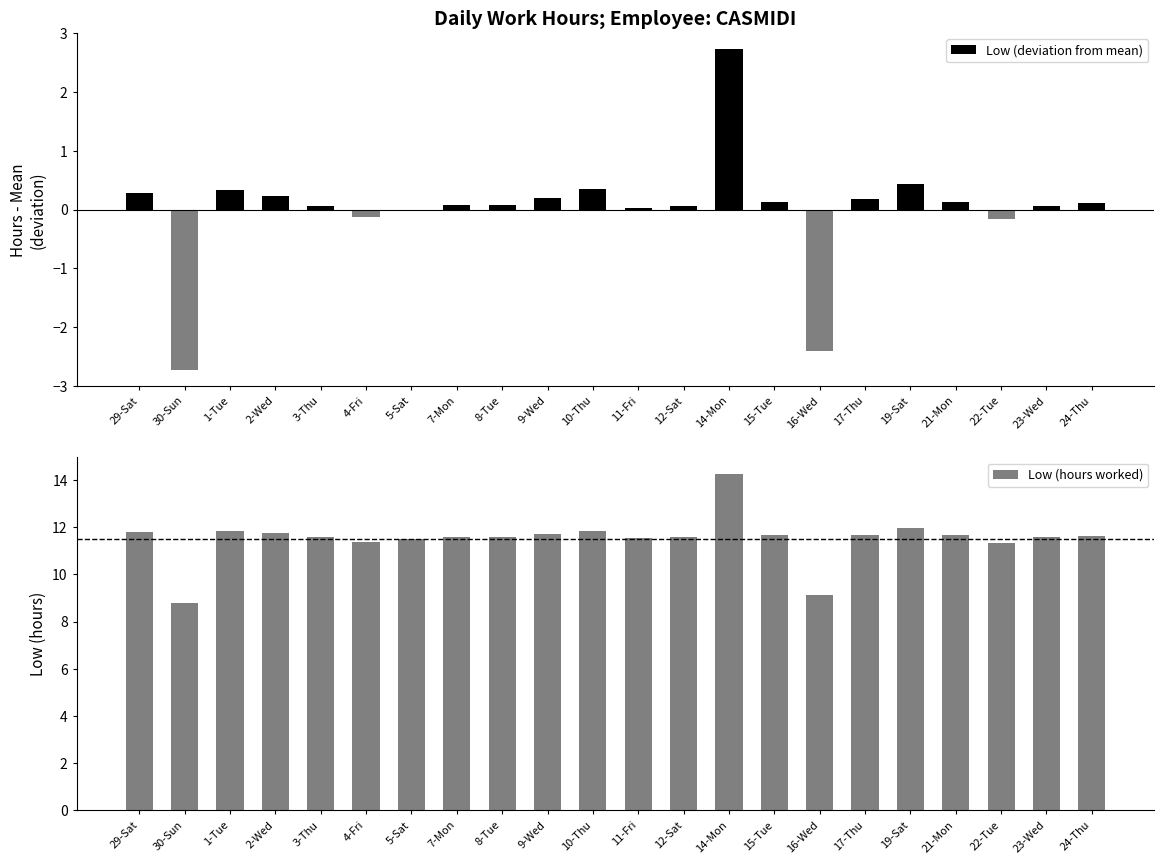

True or false: Low (deviation from mean) has a value of 0.1 at 23-Wed.

True